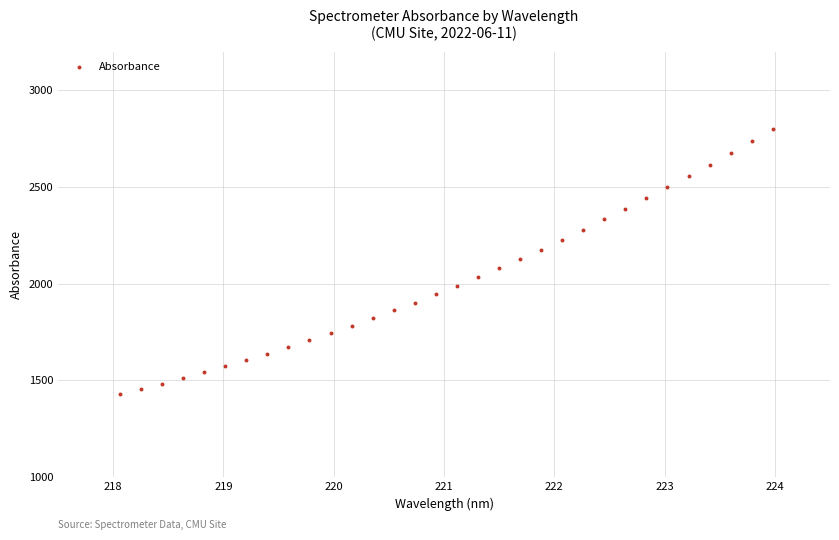

What is the range of X values (max minus min)?

5.9